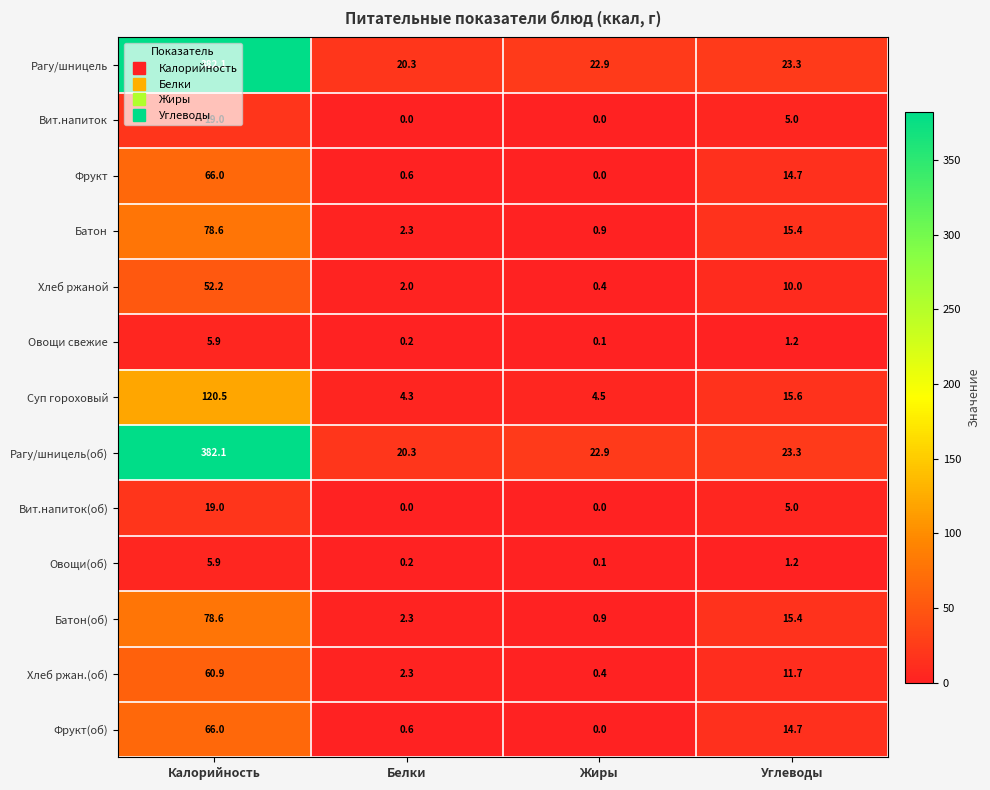

What is the difference between the highest and lowest values at Углеводы?

22.1